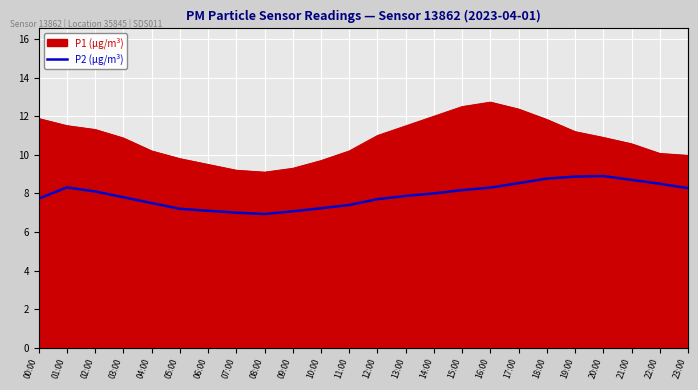

Is it true that the value at 21:00 is 12.7?

False